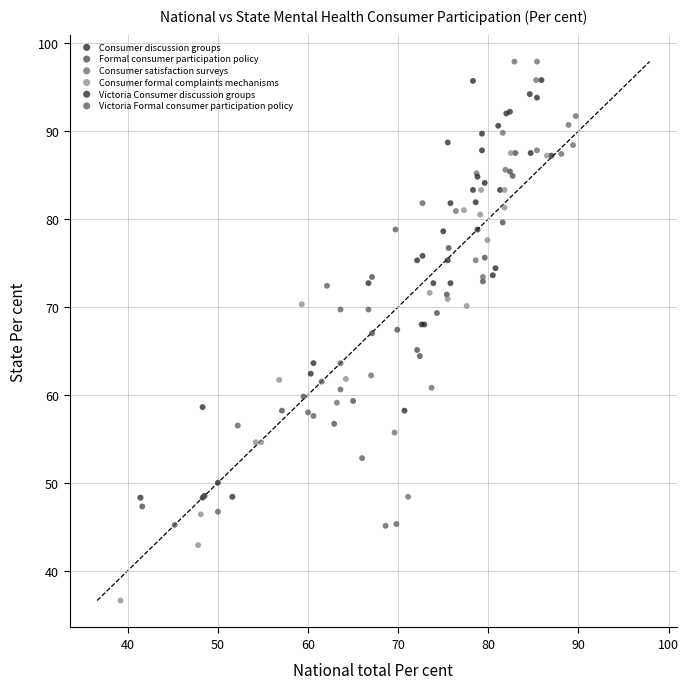

Which series reaches the minimum Y coordinate?

Consumer formal complaints mechanisms